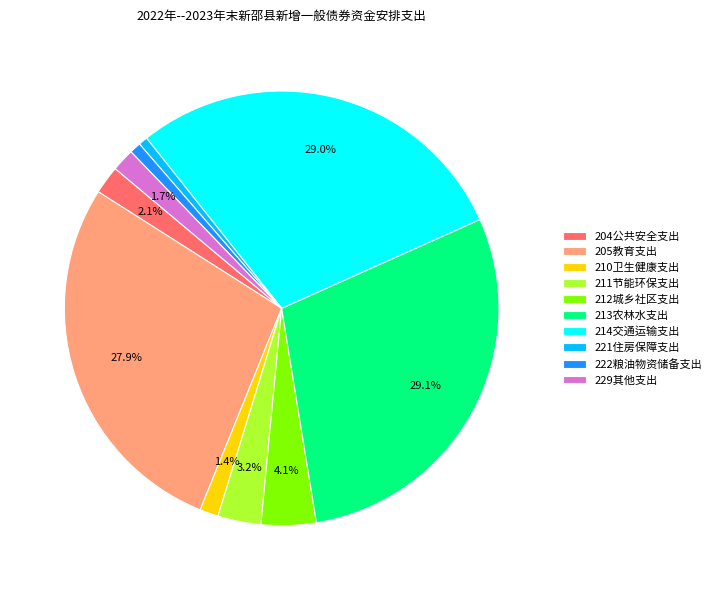

Does 210卫生健康支出 account for over 50% of the chart?

No